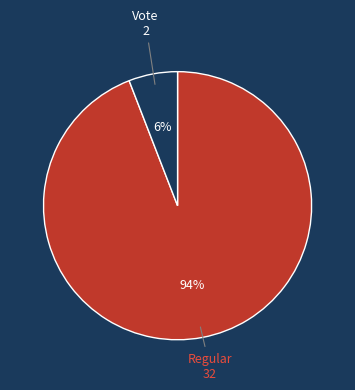

How many segments does this pie chart have?

2